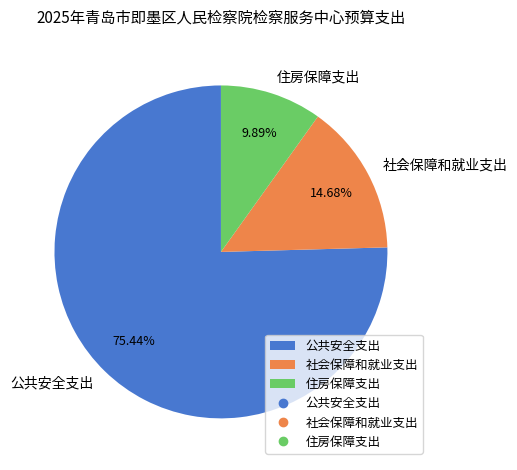

What percentage is the 公共安全支出 slice, to the nearest percent?

75%